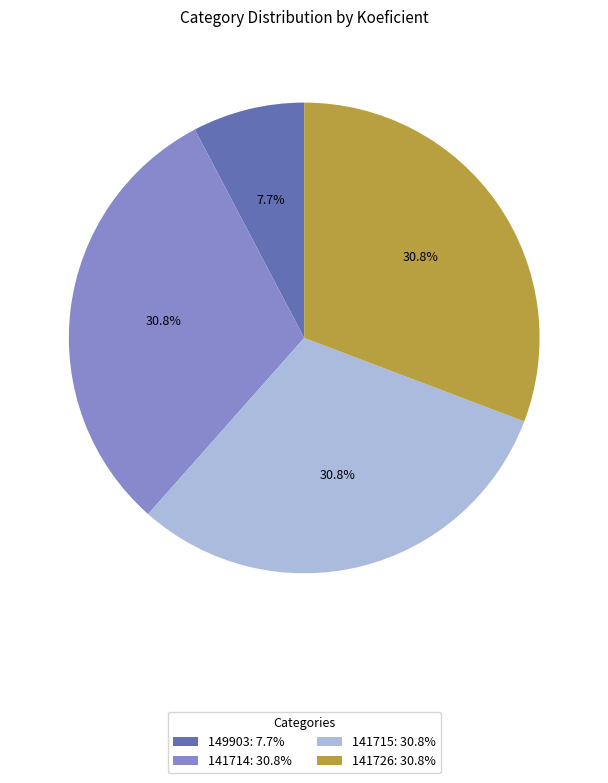

Approximately how many times larger is the value at 141715: 30.8% compared to 149903: 7.7%?

4.0